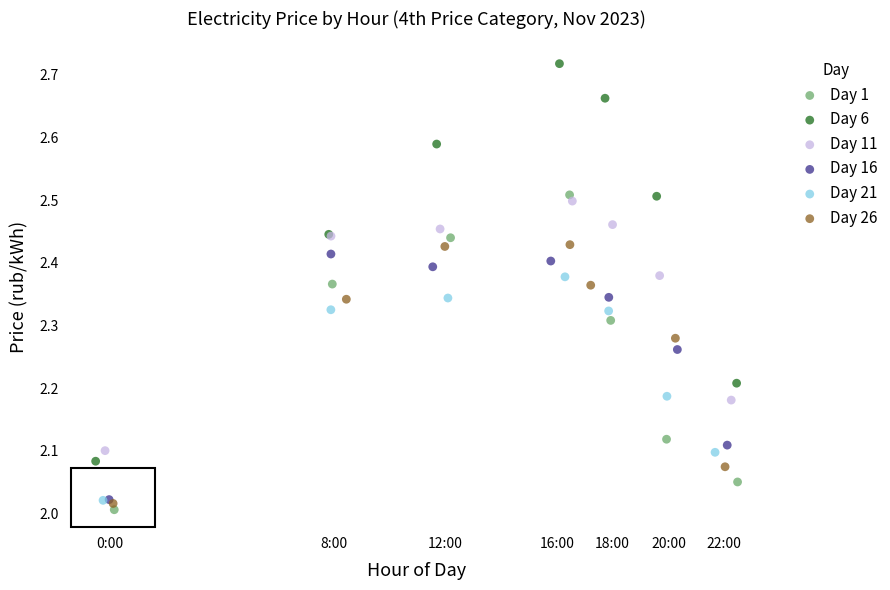

Which series has the widest spread of Y values?

Day 6